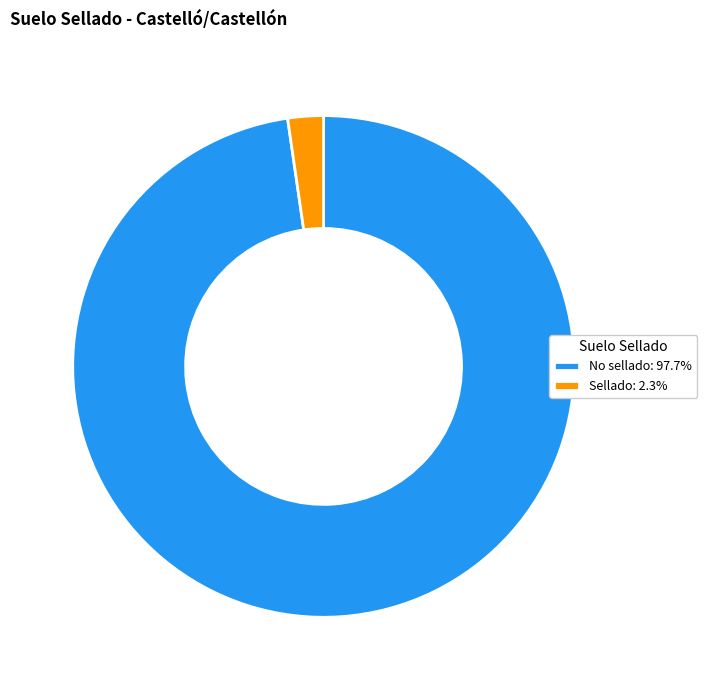

Which category has the smallest portion of the pie?

Sellado